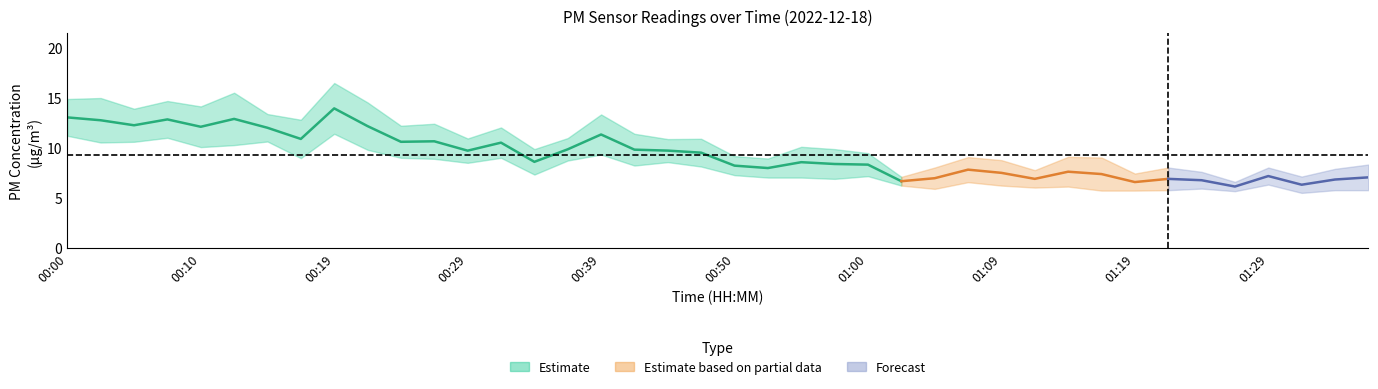

How many values in the P2 series exceed 7?

24